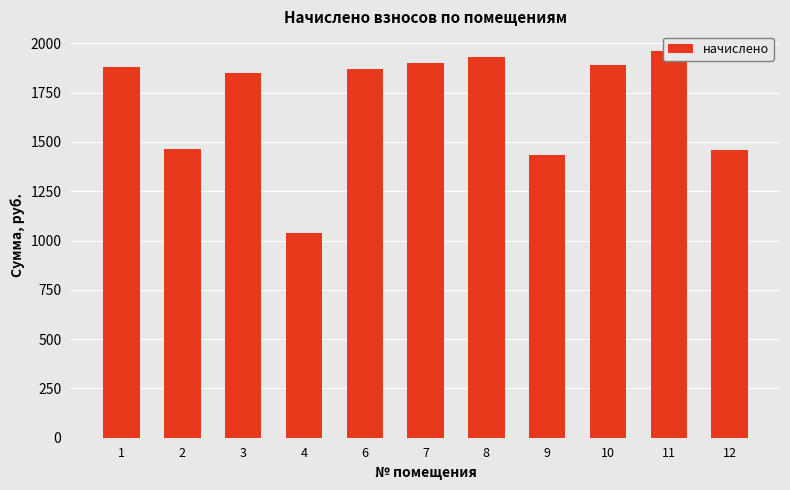

What is the ratio of the value at 7 to the value at 8?

1.0